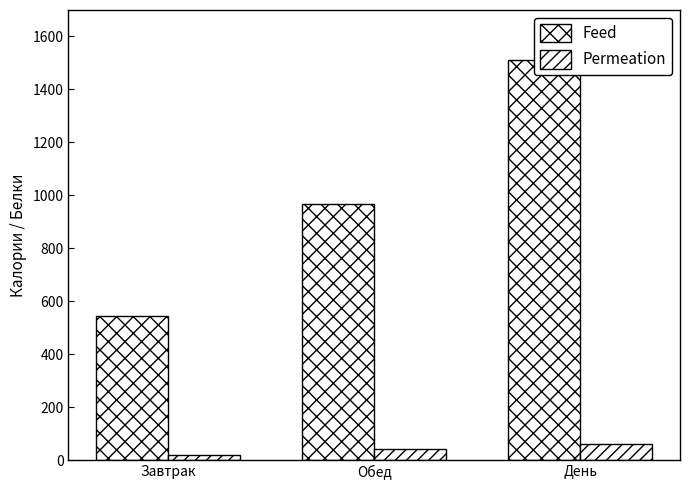

At how many categories does at least one series exceed 350?

3